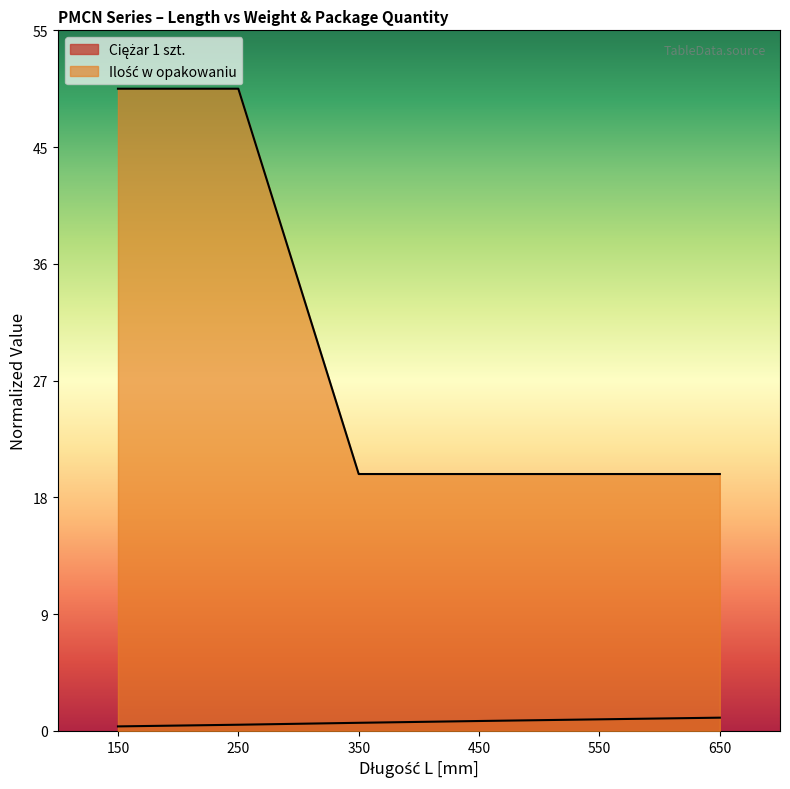

At 650, list the series in order from smallest to largest.

Ciężar 1 szt., Ilość w opakowaniu